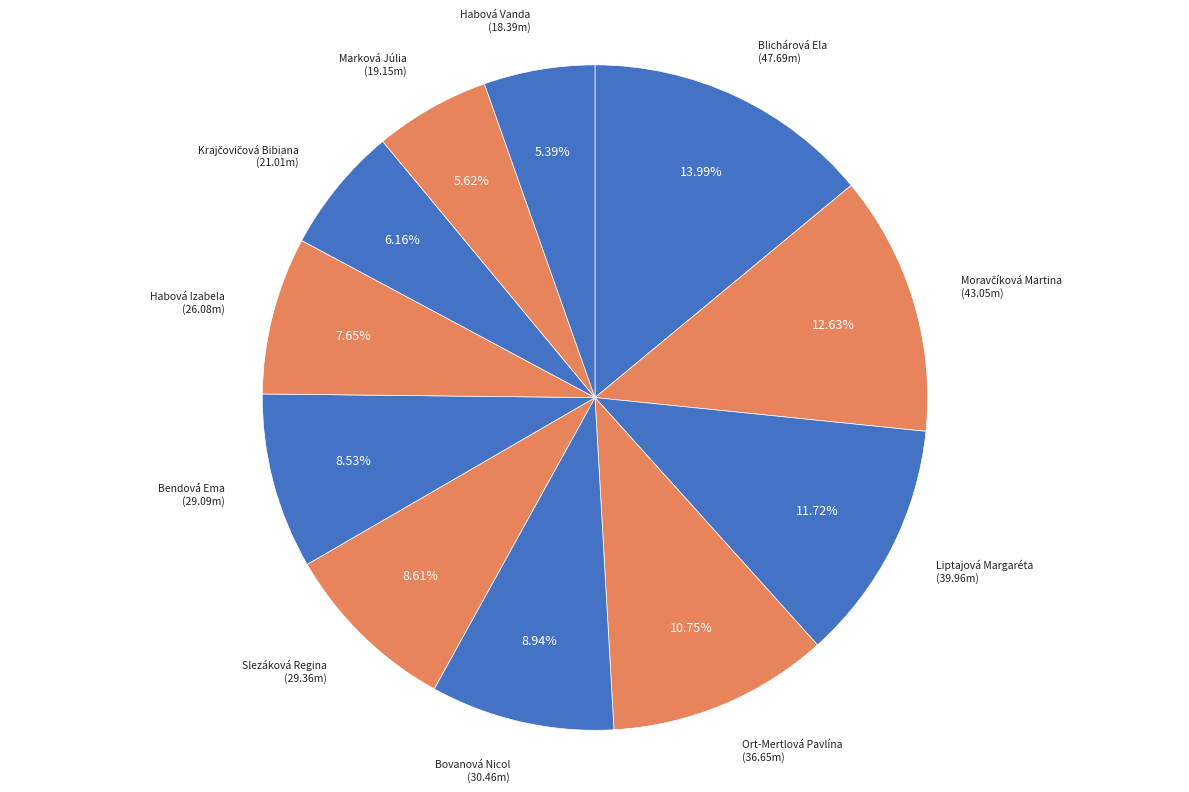

Is there a majority slice in this chart?

No